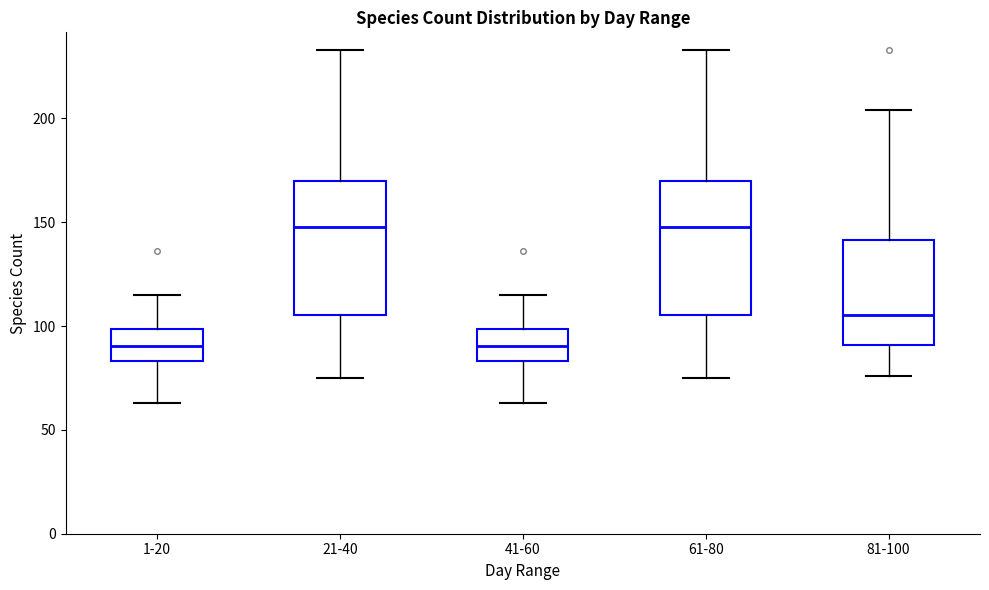

Reading left to right, read every box against the y-axis: the position of its median line, the range the box covers, and the ends of its whiskers. The values are not printed on the chart, so give them approximately, as read against the axis.

1-20: median 90, box 85 to 100, whiskers 65 to 115
21-40: median 150, box 105 to 170, whiskers 75 to 235
41-60: median 90, box 85 to 100, whiskers 65 to 115
61-80: median 150, box 105 to 170, whiskers 75 to 235
81-100: median 105, box 90 to 140, whiskers 75 to 205